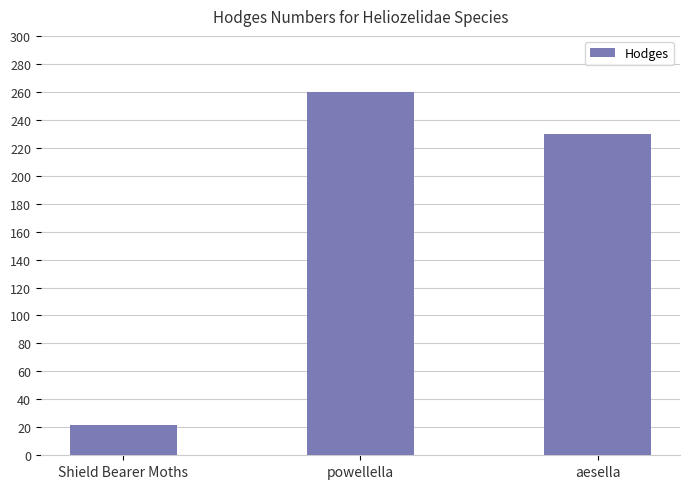

What is the difference between the maximum and second lowest values?

30.0